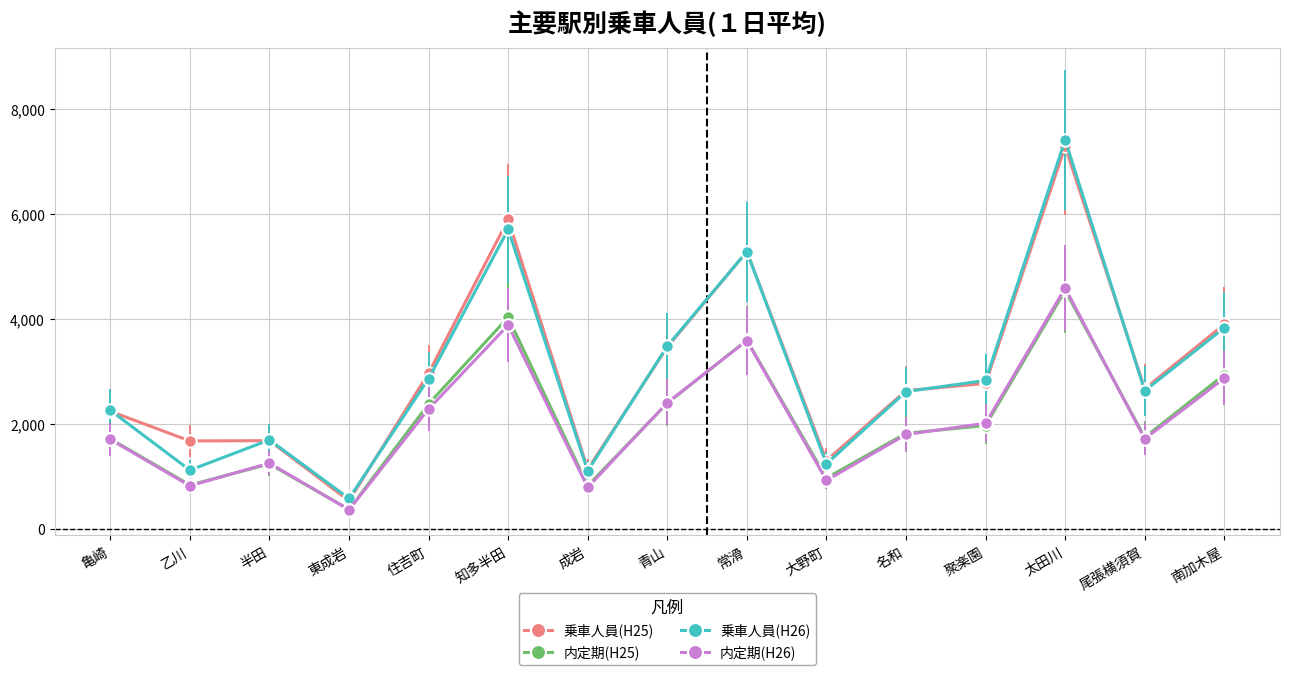

How many distinct data groups are displayed?

4